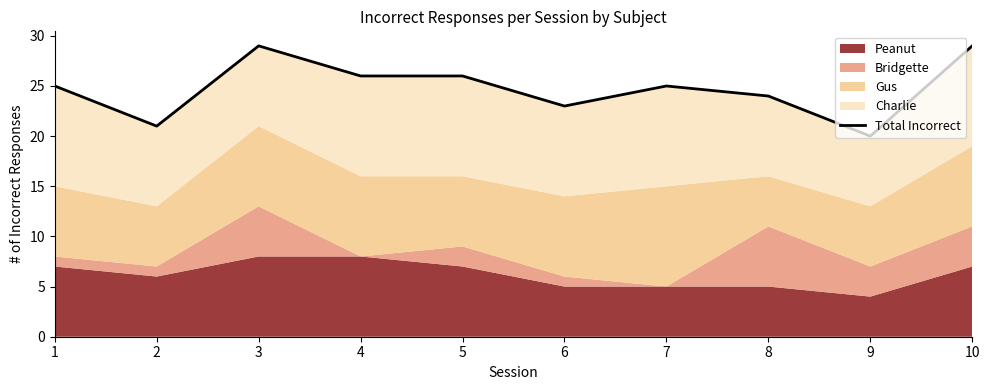

How many lines are shown in the chart?

1